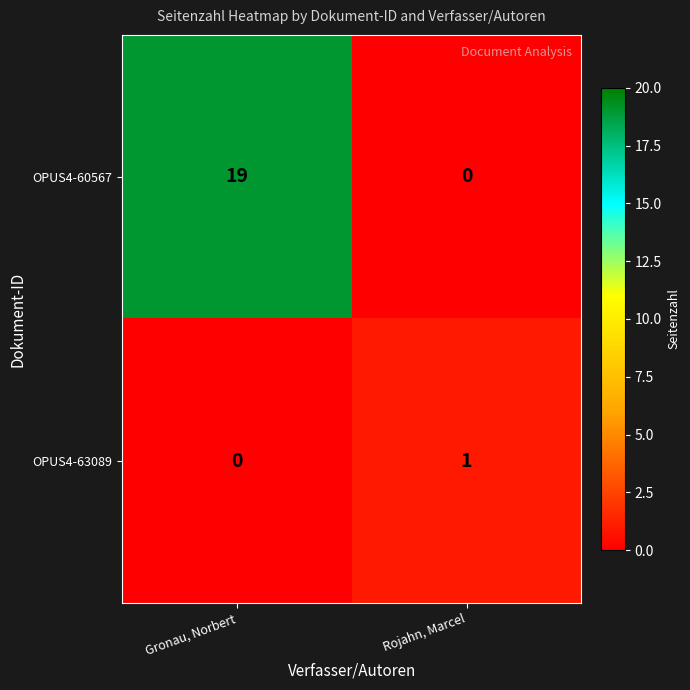

Which series has the largest range (max minus min)?

OPUS4-60567